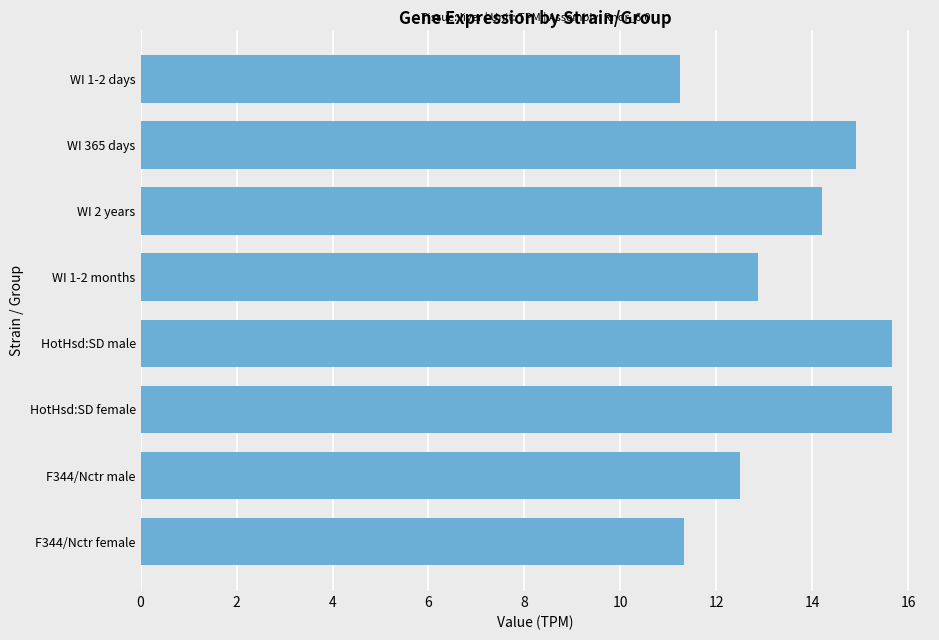

True or false: the data shows 14.2 at WI 2 years.

True